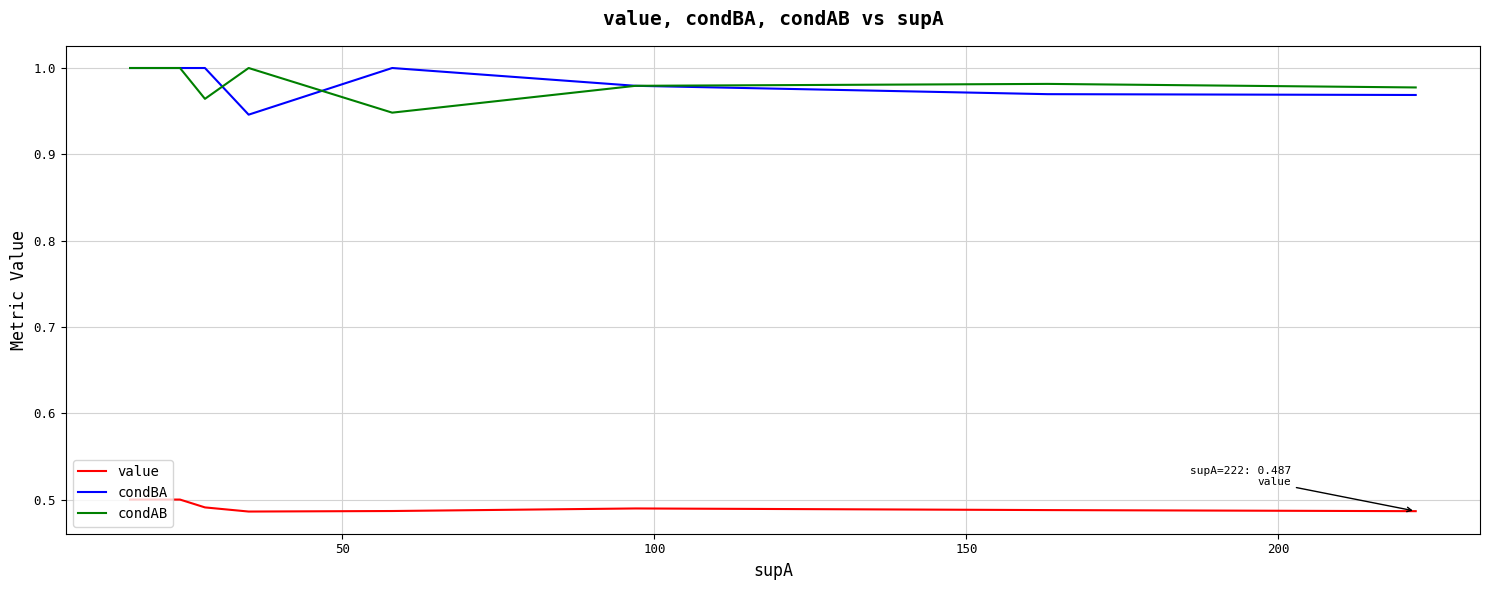

How many times do condBA and condAB cross each other?

2